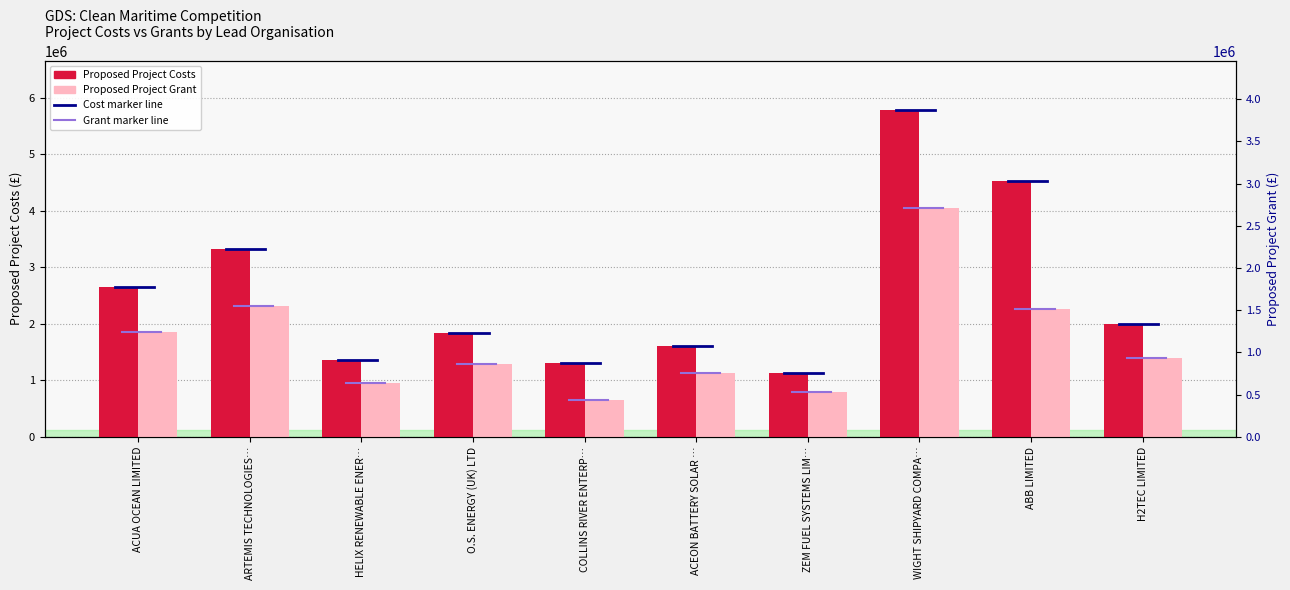

What is the label of the 1st bar from the right?

H2TEC LIMITED